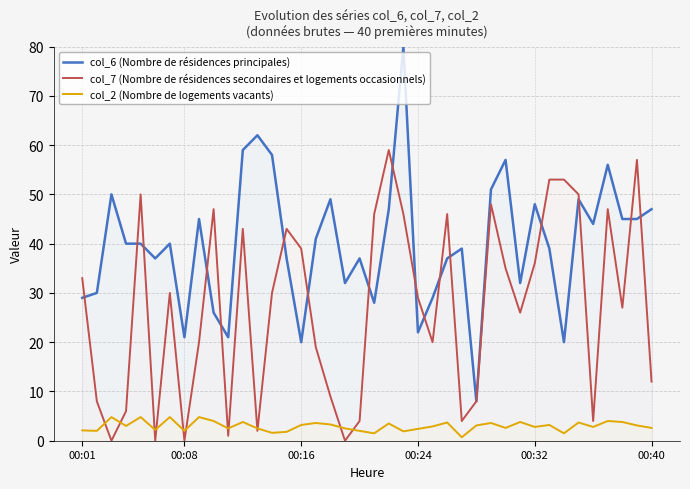

What is the greatest value displayed?

80.0